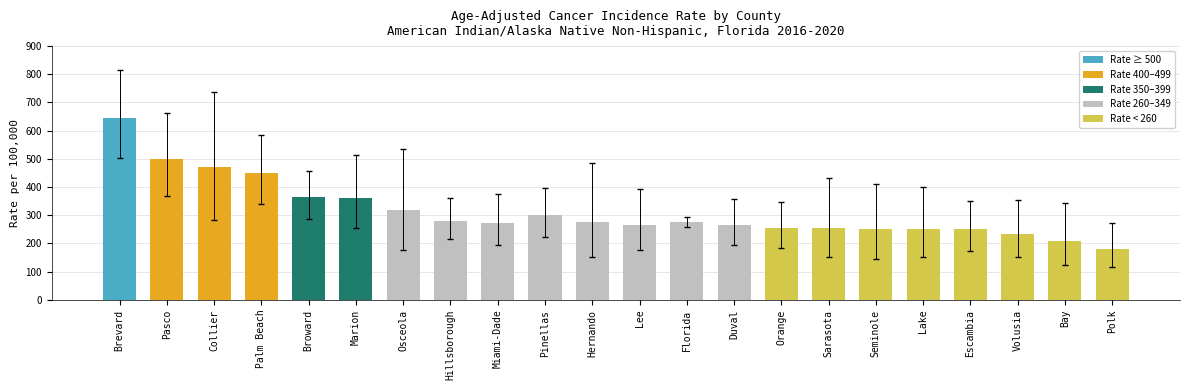

What is the approximate value at Hernando?

275.3